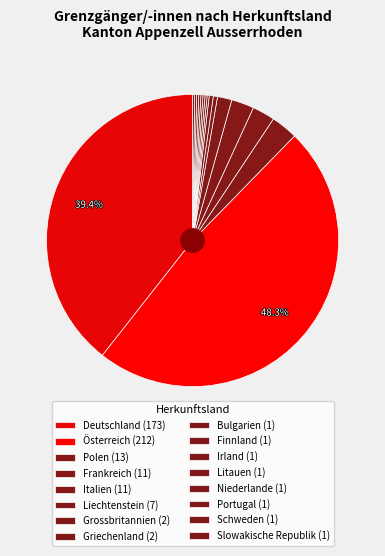

Which has a higher value, Niederlande or Grossbritannien?

Grossbritannien